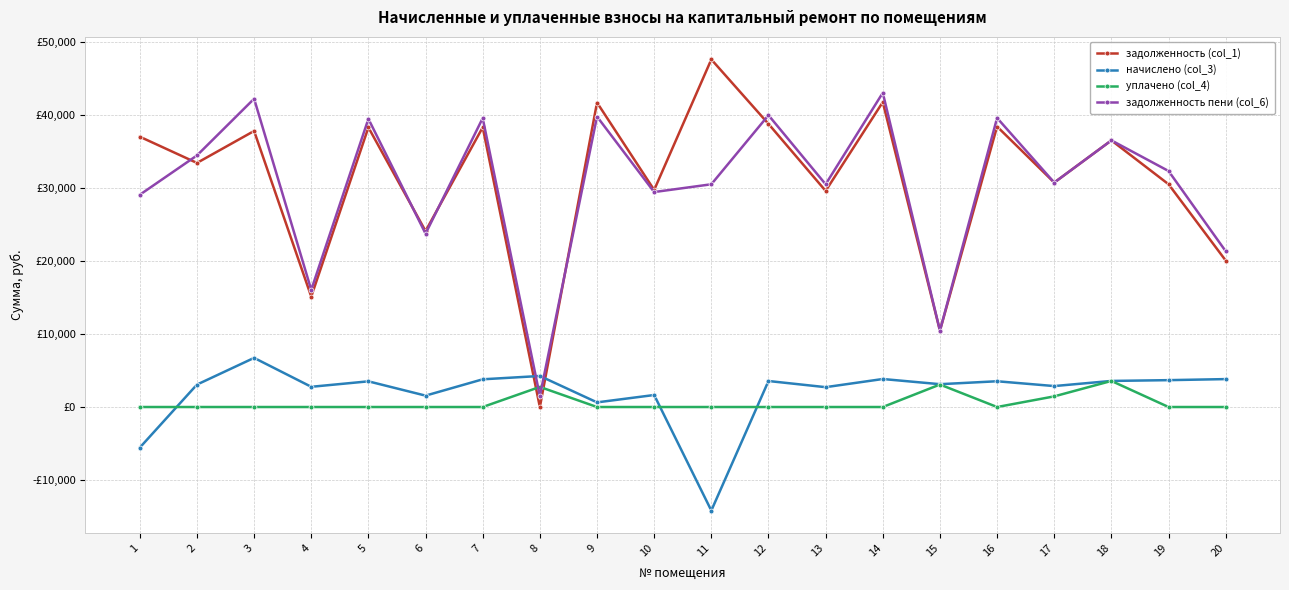

Reading left to right, list all the values displayed in this chart.

задолженность (col_1): 1=37005.4	2=33415.8	3=37790.3	4=15111.9	5=38276.3	6=24089.3	7=38285.1	8=0.0	9=41678.5	10=29716.0	11=47584.1	12=38762.3	13=29588.3	14=41739.5	15=10455.3	16=38397.8	17=30728.7	18=36503.4	19=30499.6	20=20053.8
начислено (col_3): 1=-5559.7	2=3069.0	3=6726.8	4=2767.7	5=3515.4	6=1558.9	7=3794.4	8=4248.0	9=634.6	10=1643.7	11=-14176.5	12=3560.0	13=2717.5	14=3833.5	15=3124.8	16=3526.6	17=2868.1	18=3571.2	19=3677.6	20=3822.3
уплачено (col_4): 1=0.0	2=0.0	3=0.0	4=0.0	5=0.0	6=0.0	7=0.0	8=2751.5	9=0.0	10=0.0	11=0.0	12=0.0	13=0.0	14=0.0	15=3078.7	16=0.0	17=1457.0	18=3570.8	19=0.0	20=0.0
задолженность пени (col_6): 1=29057.4	2=34438.8	3=42203.3	4=16034.4	5=39448.1	6=23736.4	7=39549.9	8=1502.6	9=39761.2	10=29429.0	11=30494.1	12=39949.0	13=30494.1	14=43017.3	15=10455.3	16=39573.4	17=30727.7	18=36503.4	19=32309.8	20=21327.9